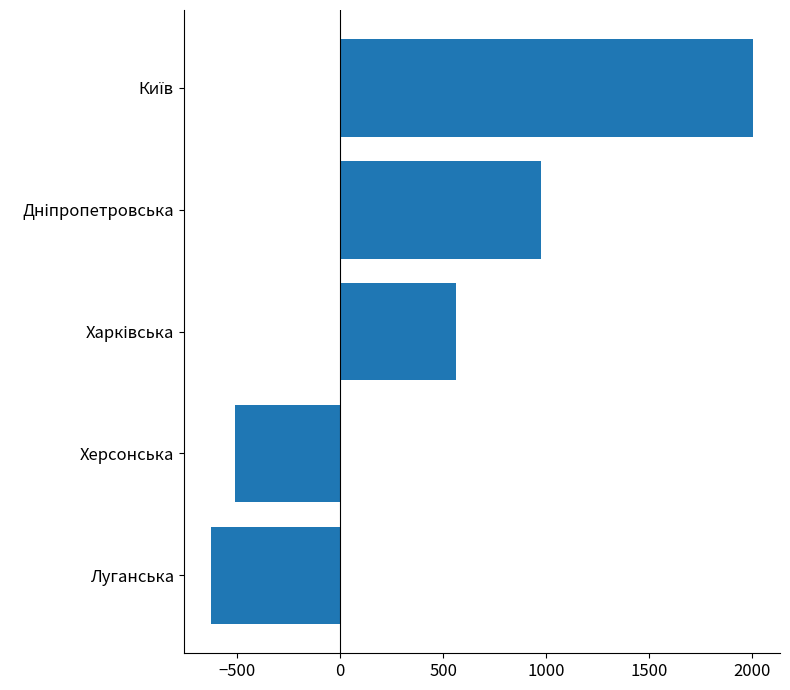

True or false: the data shows -628.6 at Луганська.

True